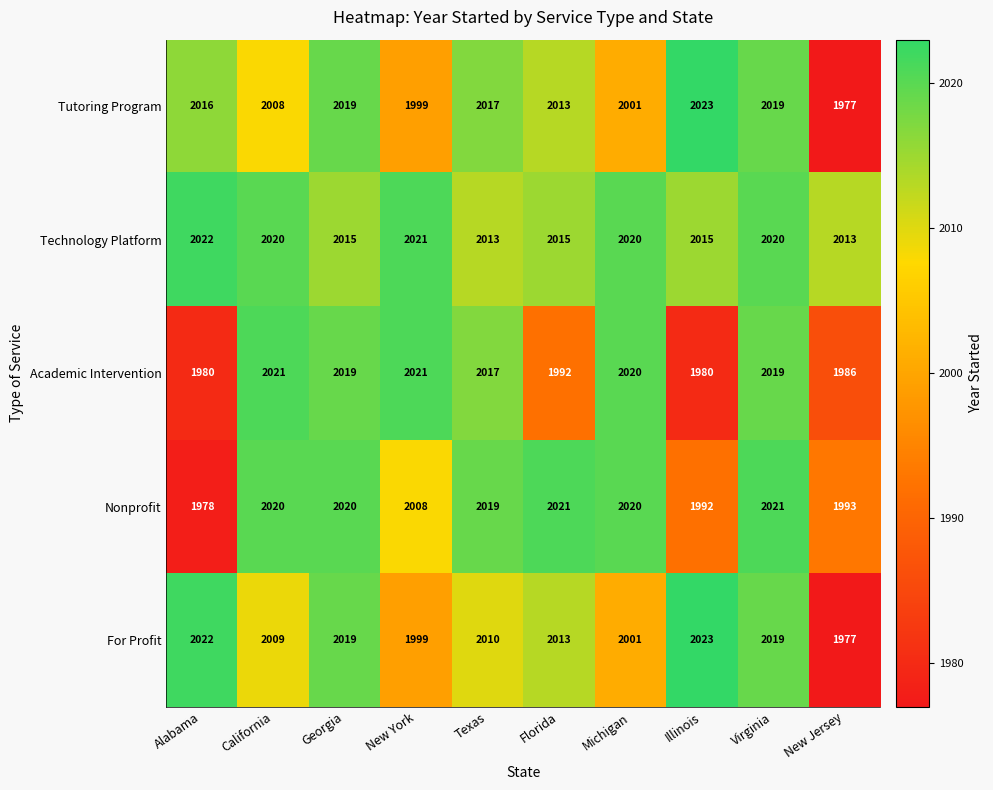

The value of Nonprofit at Florida is 3012. True or false?

False